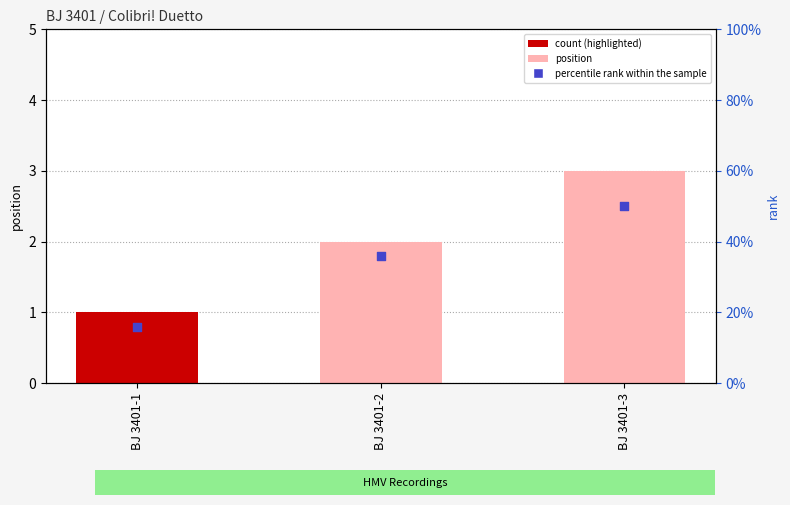

What is the total value across all series at BJ 3401-2?

3.8